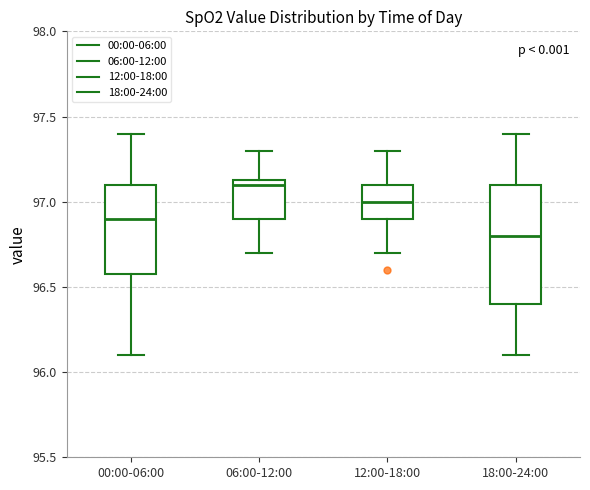

Reading left to right, read every box against the y-axis: the position of its median line, the range the box covers, and the ends of its whiskers. The values are not printed on the chart, so give them approximately, as read against the axis.

00:00-06:00: median 96.90, box 96.60 to 97.10, whiskers 96.10 to 97.40
06:00-12:00: median 97.10, box 96.90 to 97.15, whiskers 96.70 to 97.30
12:00-18:00: median 97.00, box 96.90 to 97.10, whiskers 96.70 to 97.30
18:00-24:00: median 96.80, box 96.40 to 97.10, whiskers 96.10 to 97.40